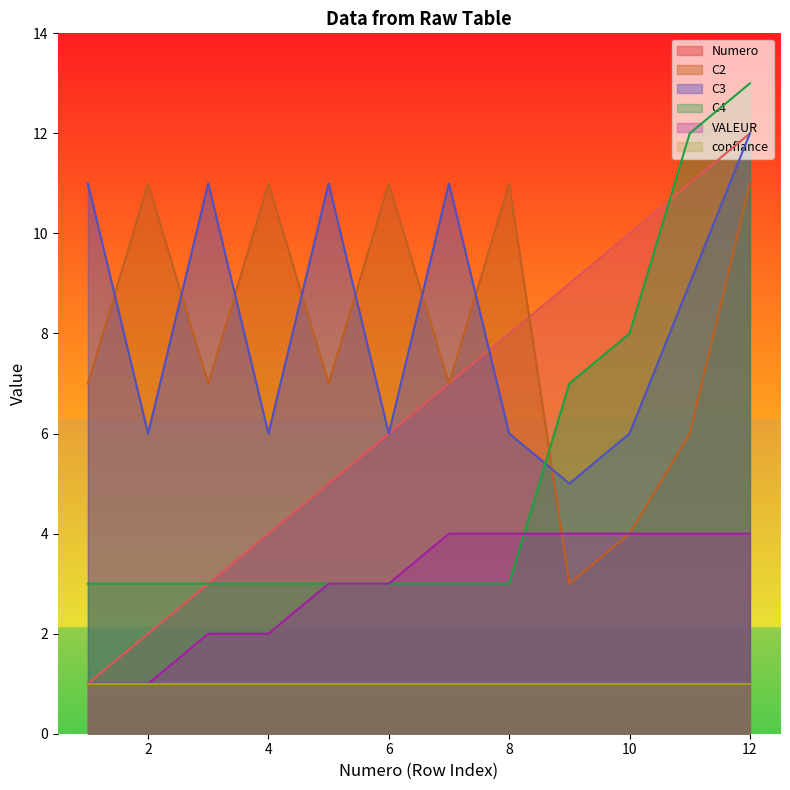

At how many categories does at least one series exceed 8?

12